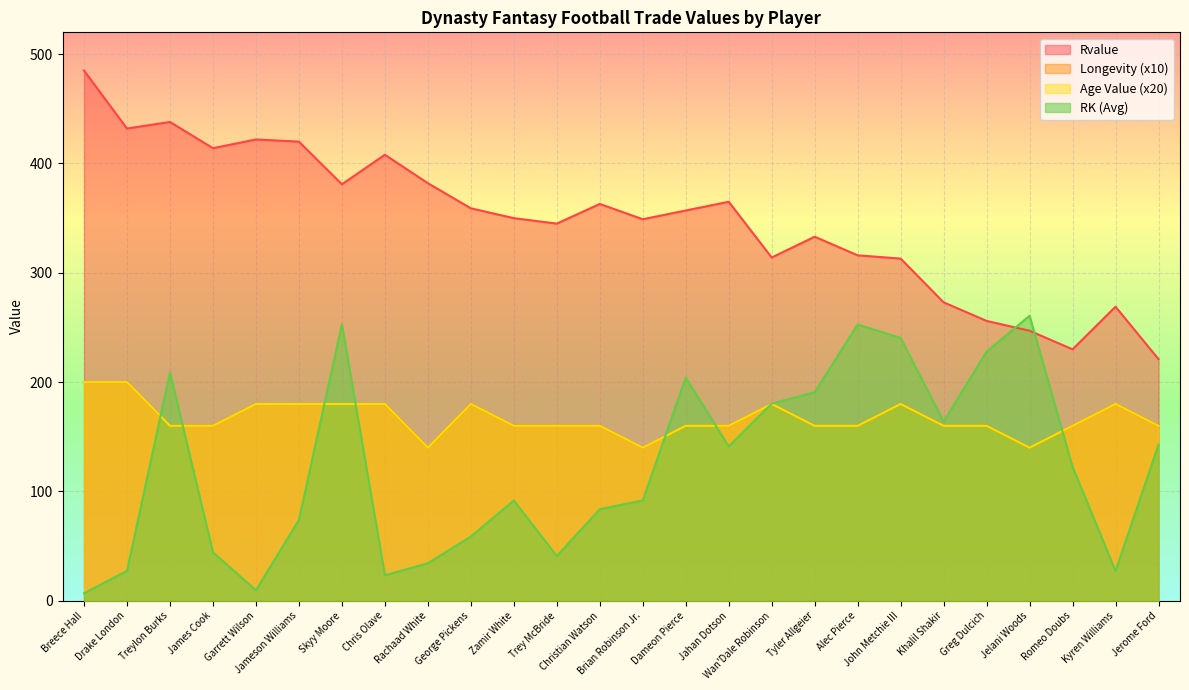

Rank the series by their maximum value, from lowest to highest.

Age Value, Longevity, RK, Rvalue